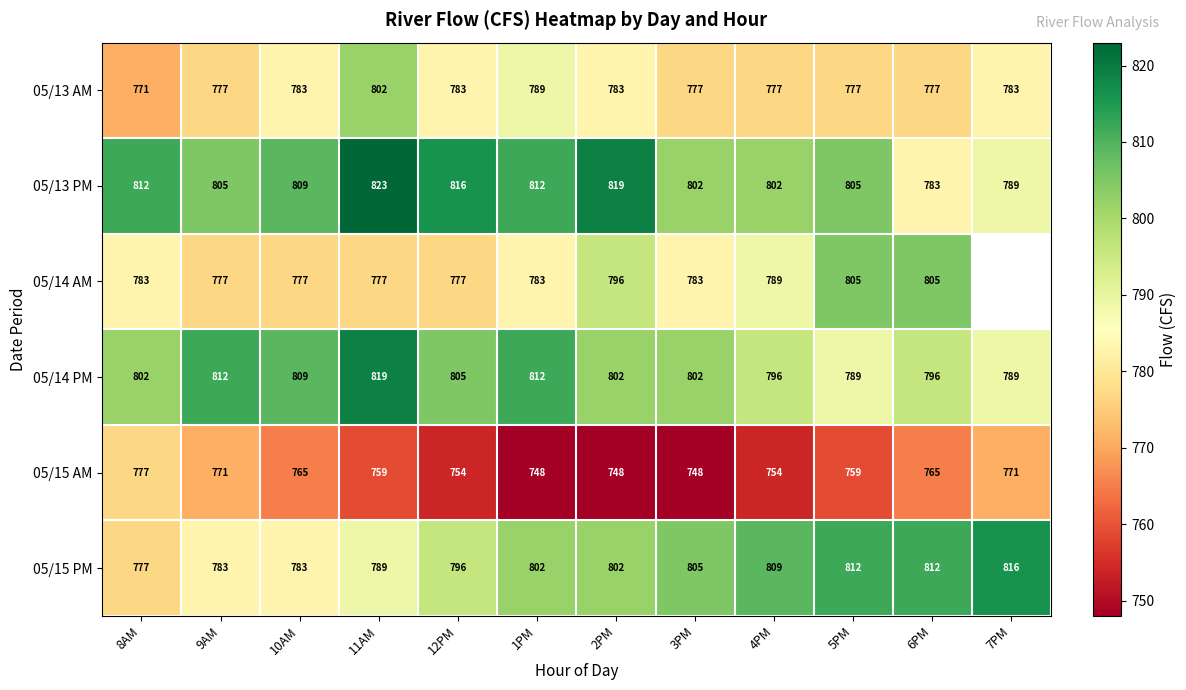

Is it true that 05/14 PM equals 1086 at 1PM?

False